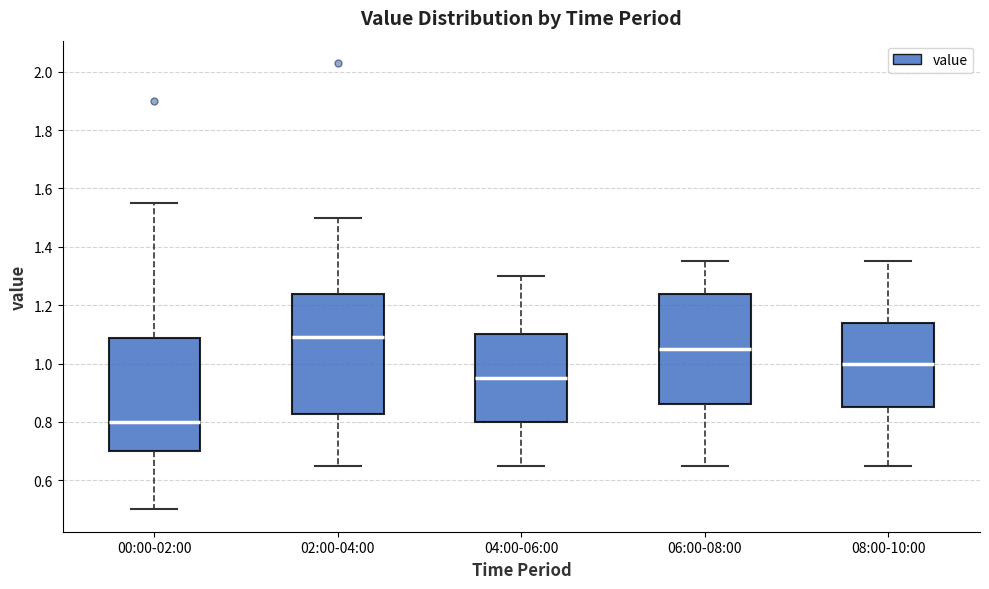

Which box has the highest median line?

02:00-04:00